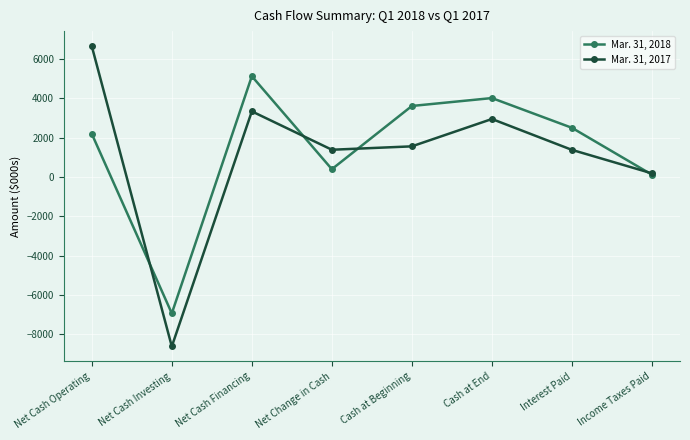

Which label corresponds to the smallest value in the chart?

Net Cash Investing